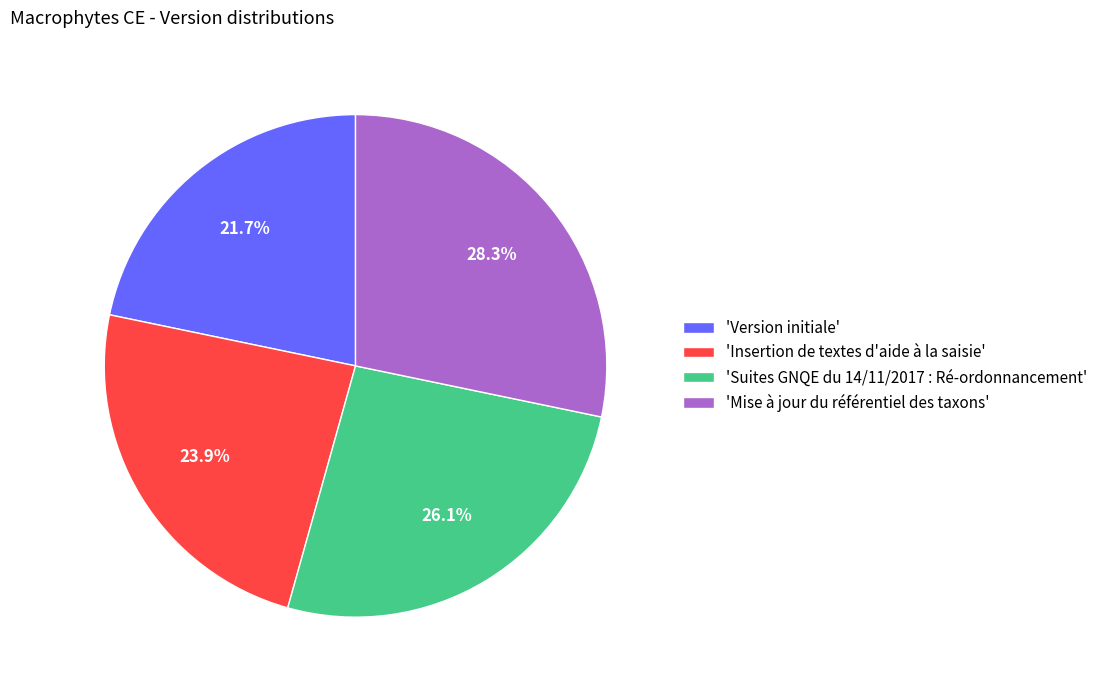

Which has a higher value, 'Insertion de textes d'aide à la saisie' or 'Mise à jour du référentiel des taxons'?

'Mise à jour du référentiel des taxons'